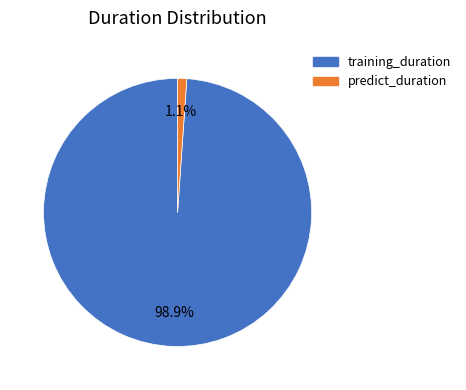

Which category has the biggest portion of the pie?

training_duration